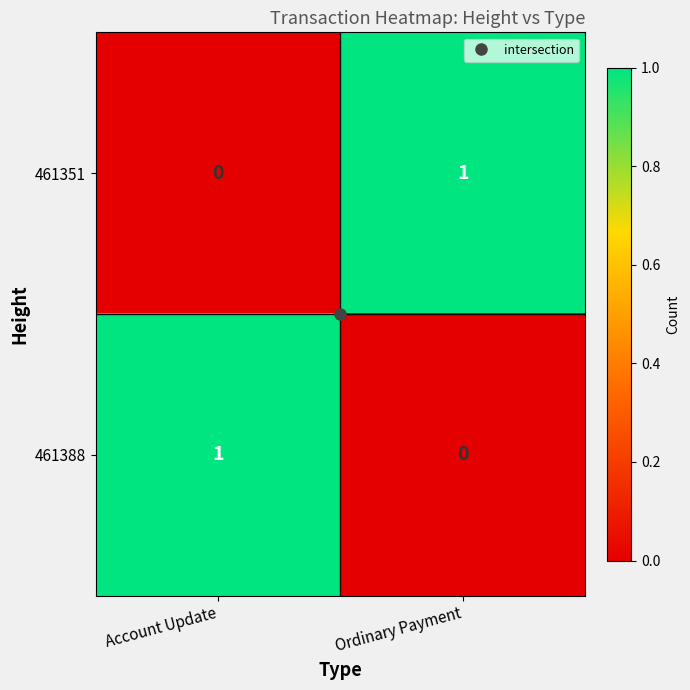

Is the value of 461388 at Account Update greater than the value of 461351 at Account Update?

Yes